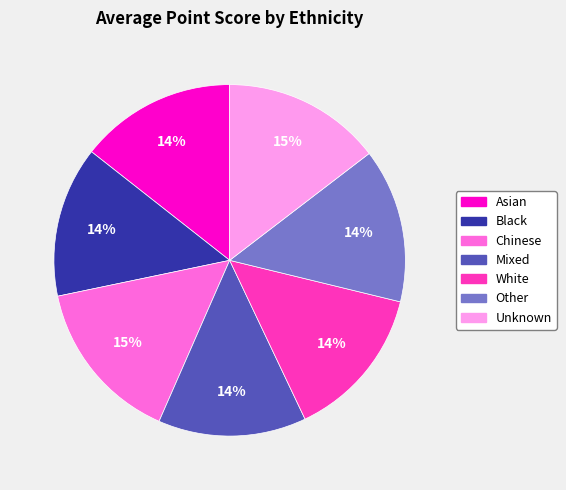

True or false: White accounts for 14% of the total.

True